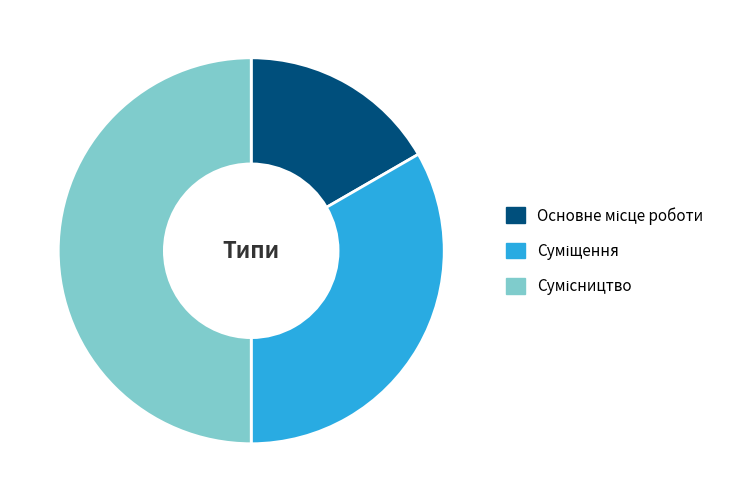

Count the number of slices in the pie.

3